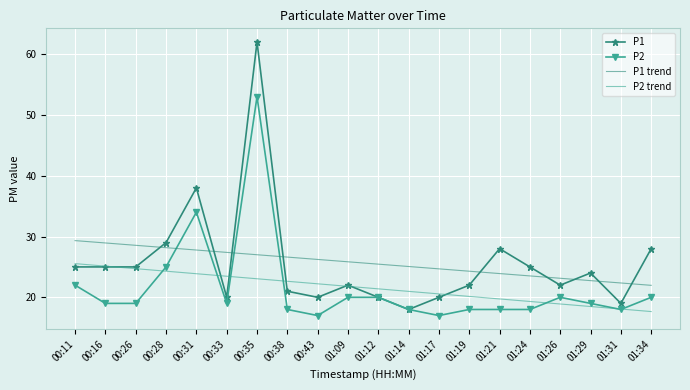

At how many categories does at least one series exceed 20?

20